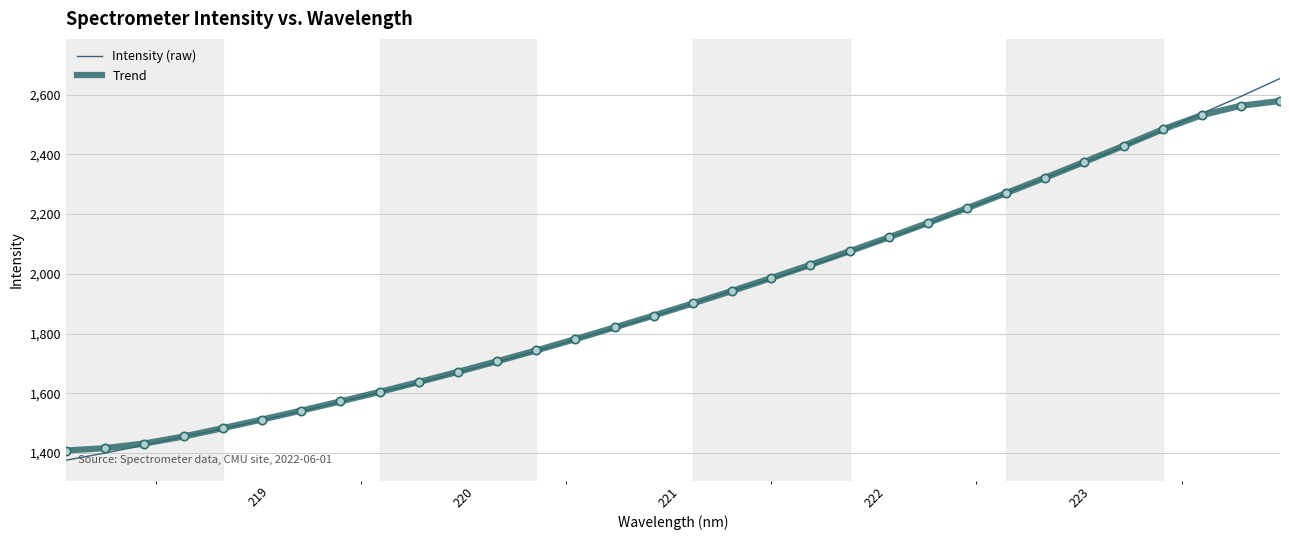

What is the value of the Trend point at the 30th from the left?

2531.4